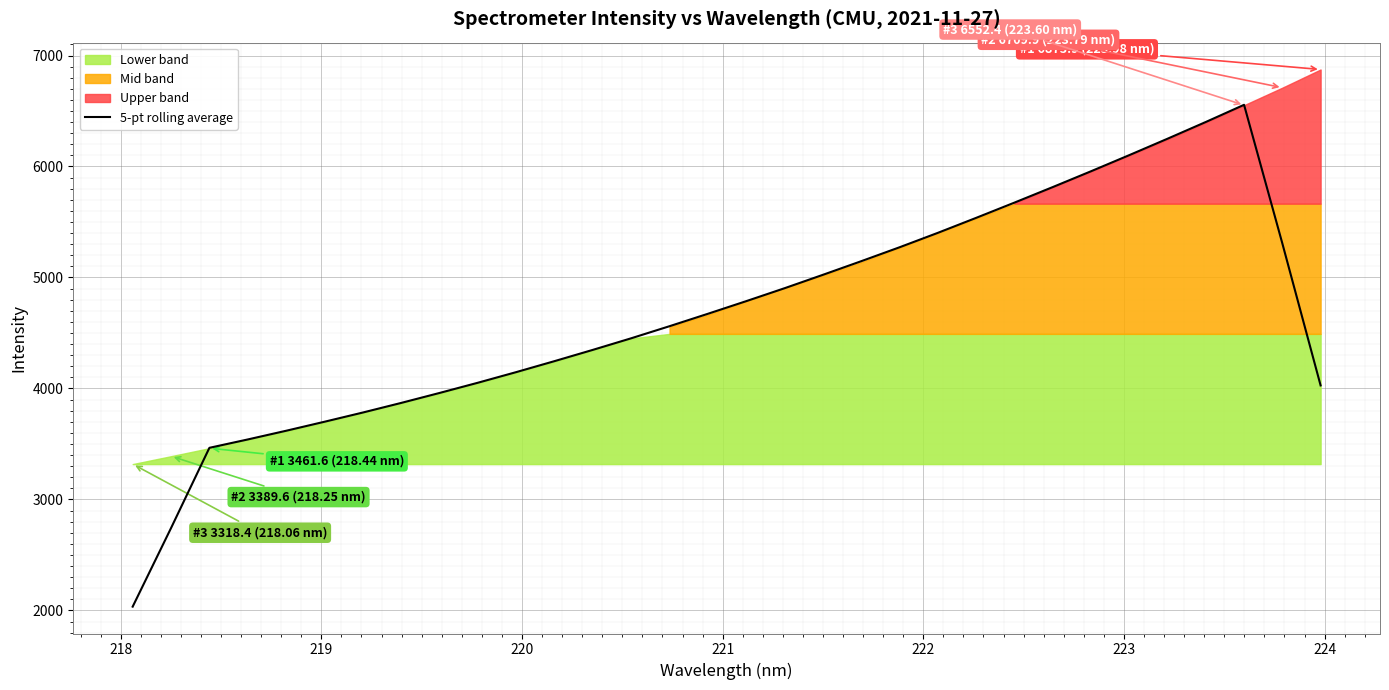

What is the highest value of the 5-pt rolling average series?

6555.8